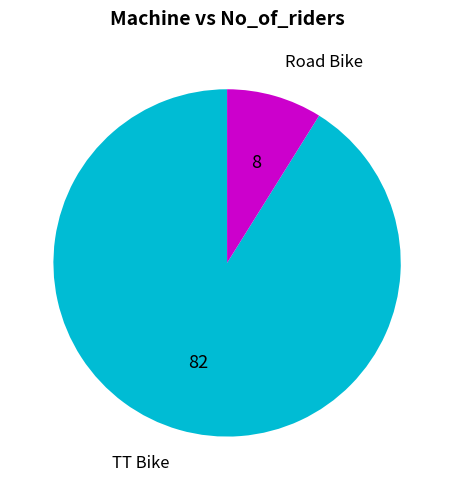

What is the ratio of the value at TT Bike to the value at Road Bike?

10.2